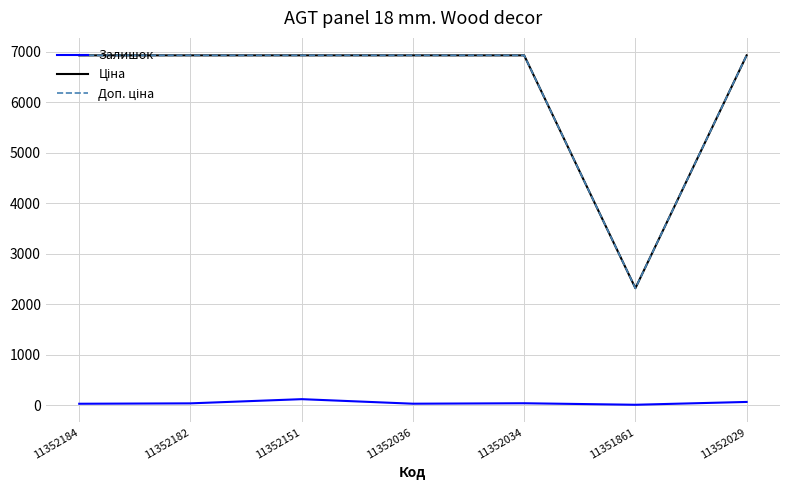

What is the difference between the highest and lowest values at 11352029?

6867.6